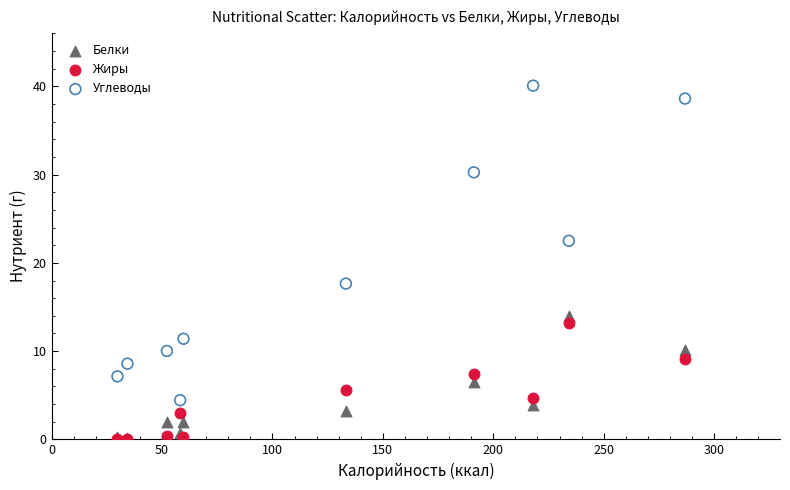

In the Углеводы series, what Y value is closest to 22?

22.5